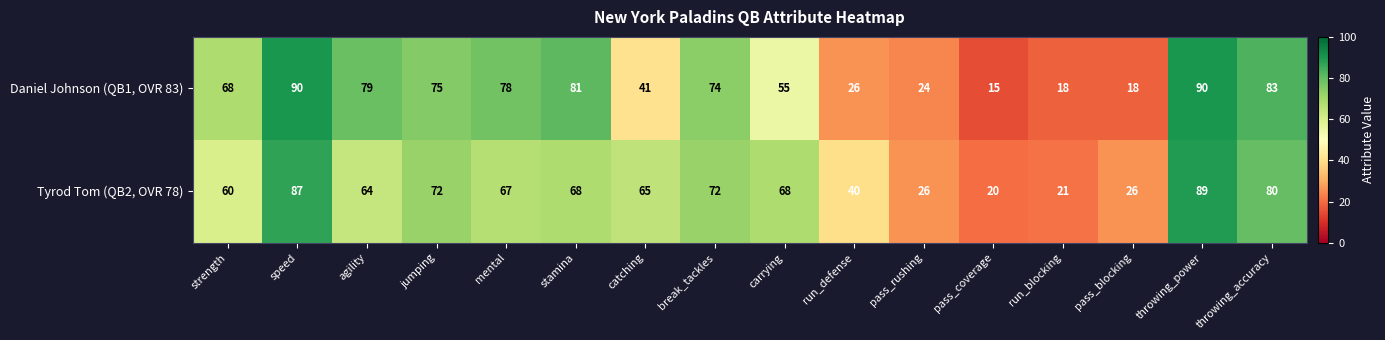

What is the difference between the Daniel Johnson (QB1, OVR 83) values at strength and run_blocking?

50